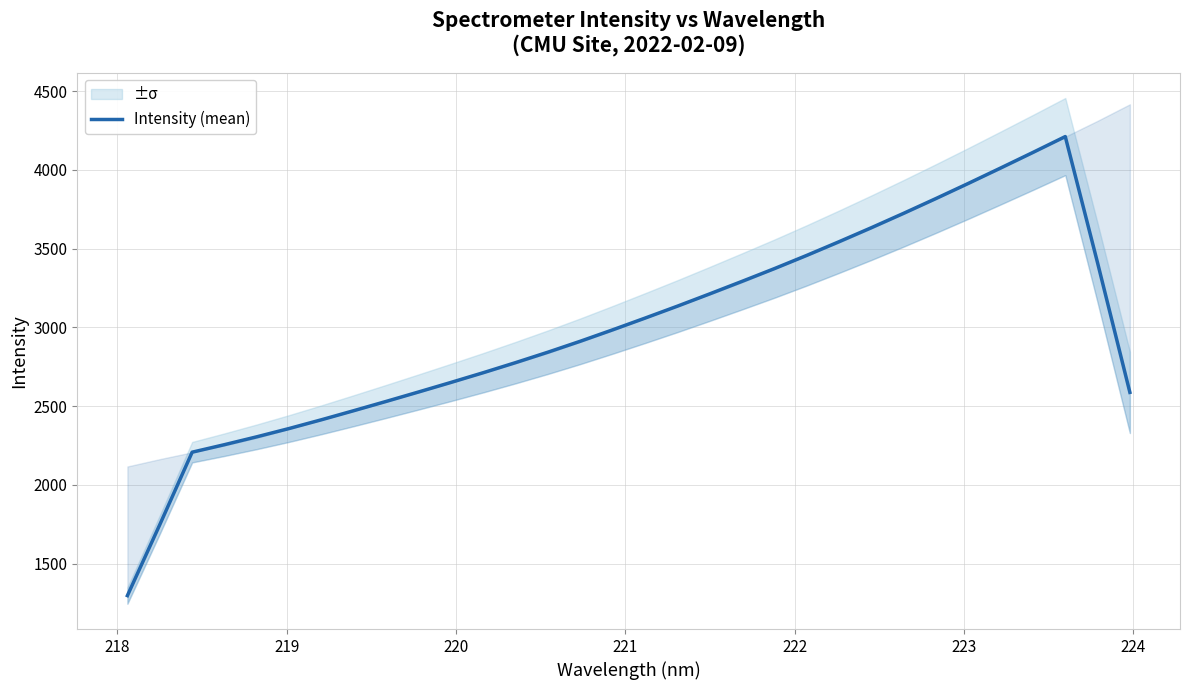

How many values are below 2985?

16